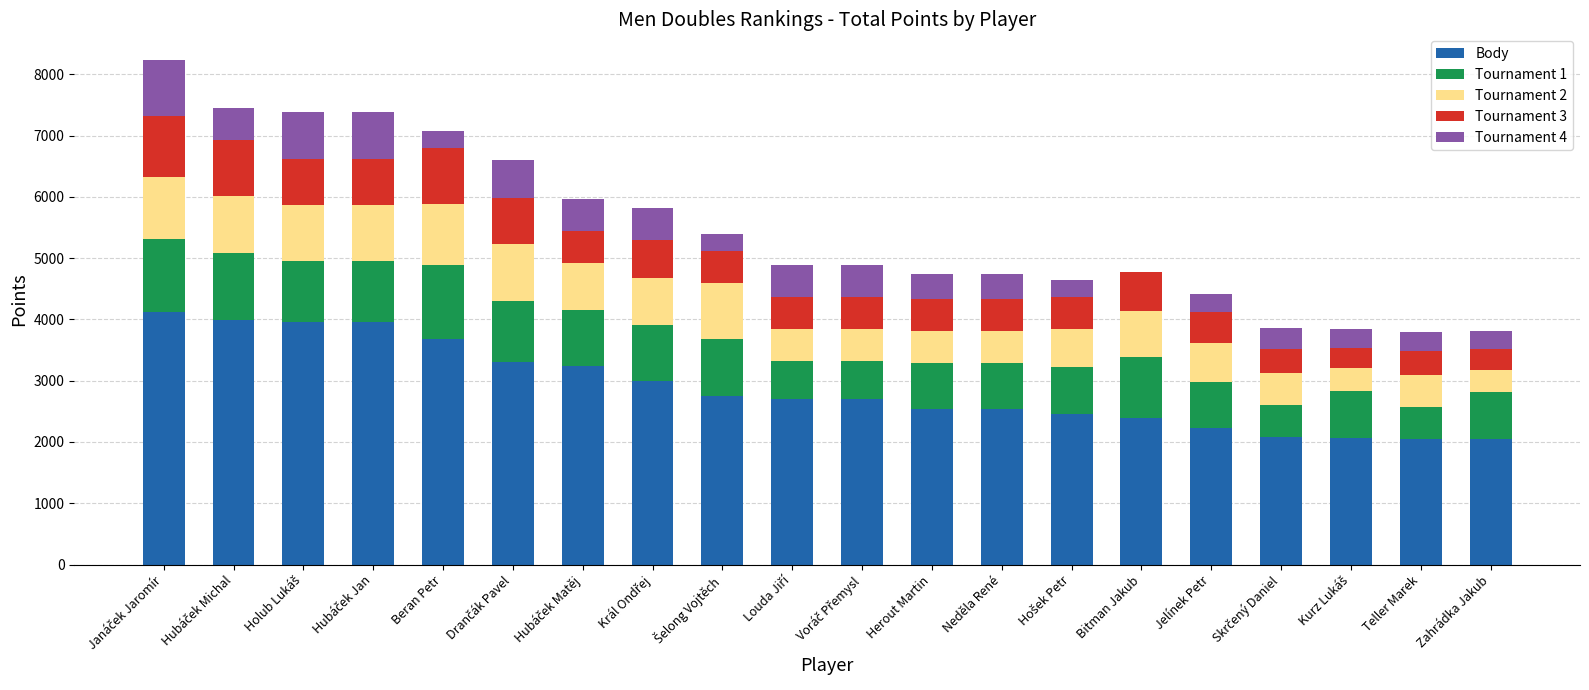

Are the bars grouped side by side (vs. stacked)?

No